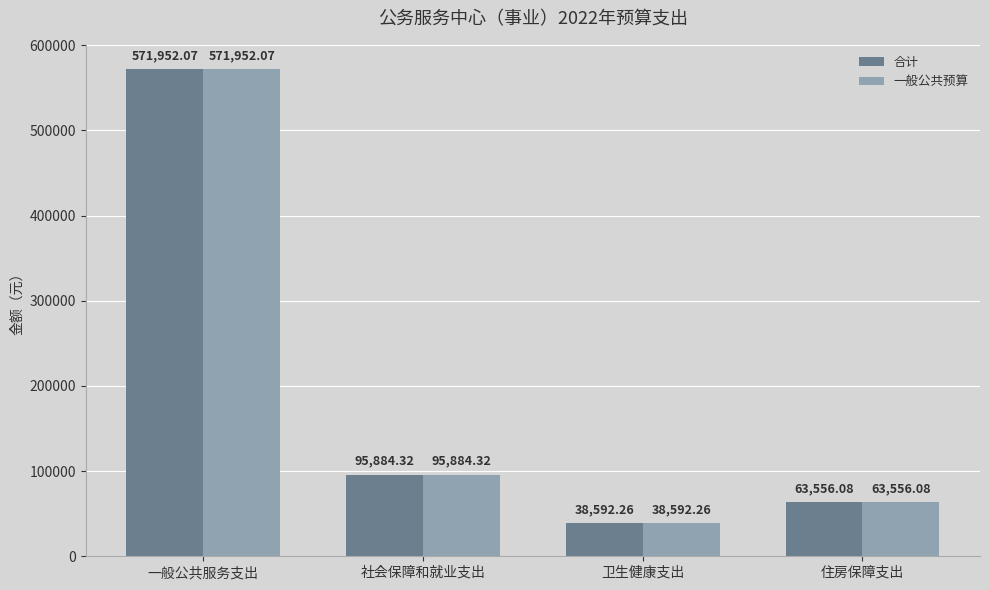

At which category is the sum across all series the highest?

一般公共服务支出